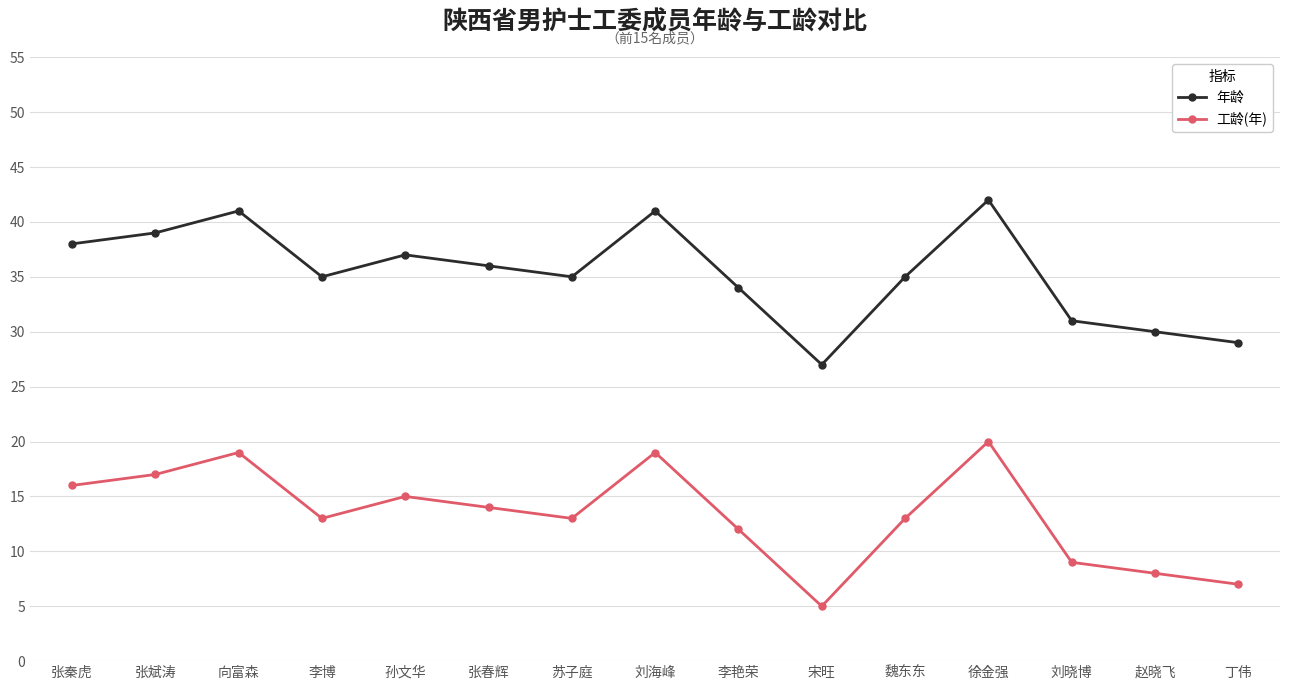

Where does the 年龄 series first go above 35?

张秦虎